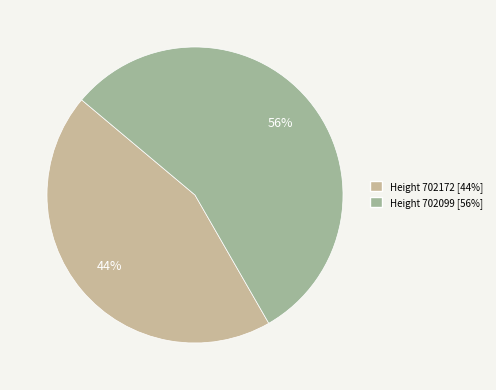

The Height 702172 slice represents 51% of the pie. True or false?

False